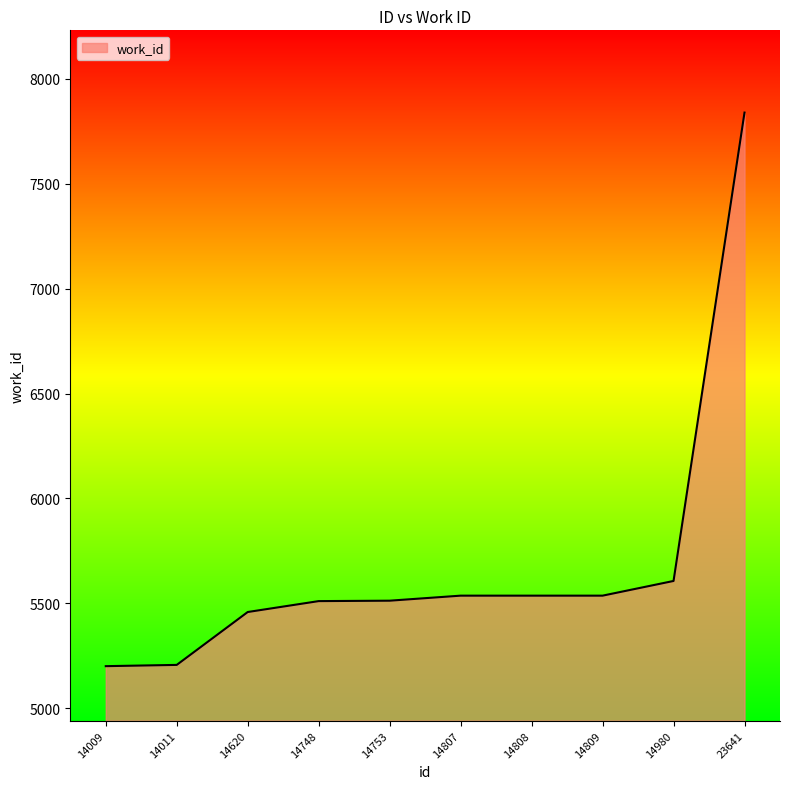

The value at 14808 is 5537. True or false?

True